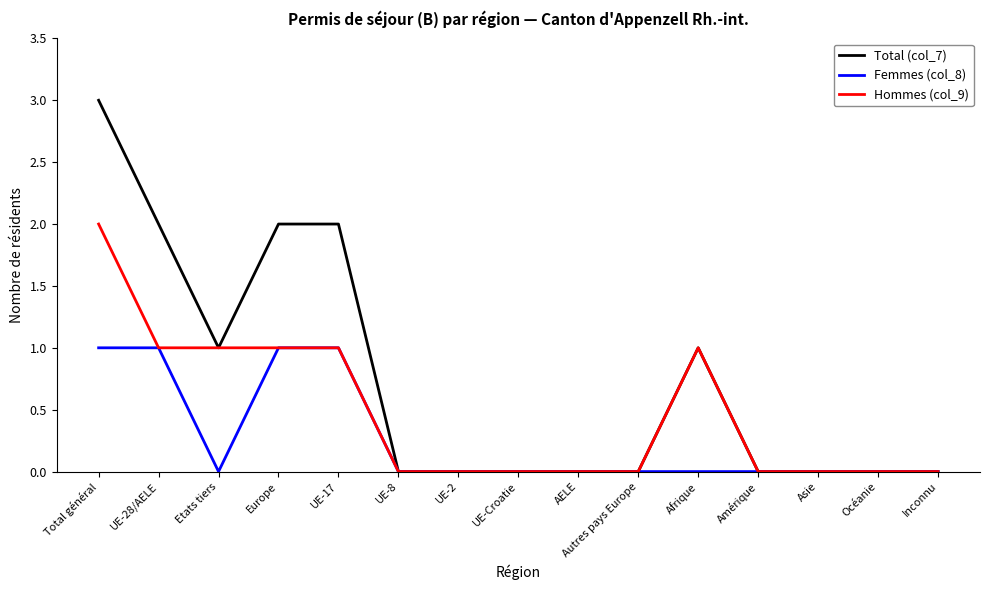

What position from the left is Afrique?

11